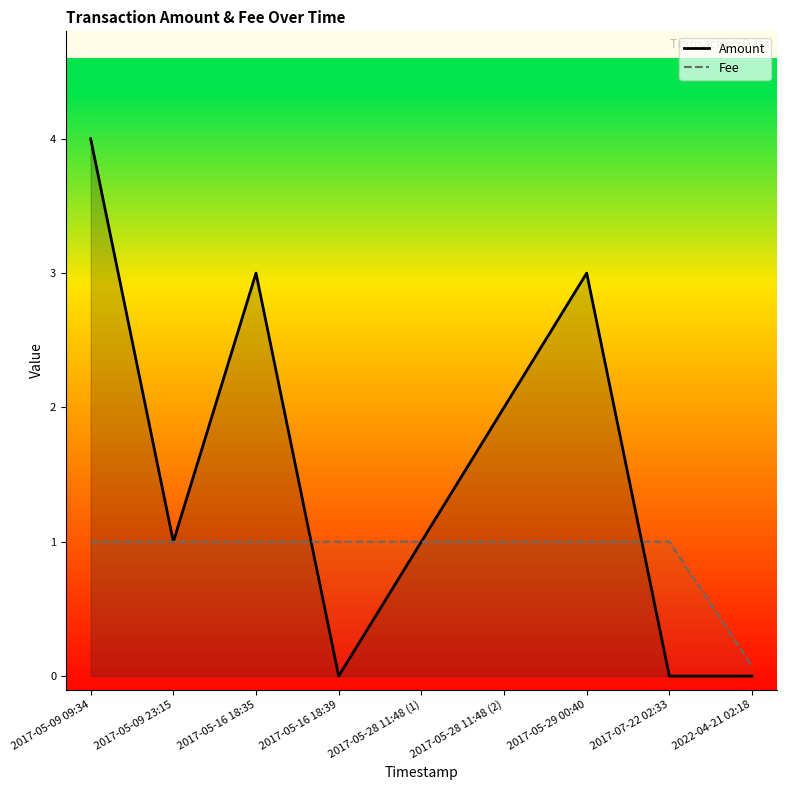

Reading right to left, extract all data points from this chart.

Amount: 0.0	0.0	3.0	2.0	1.0	0.0	3.0	1.0	4.0
Fee: 0.1	1.0	1.0	1.0	1.0	1.0	1.0	1.0	1.0